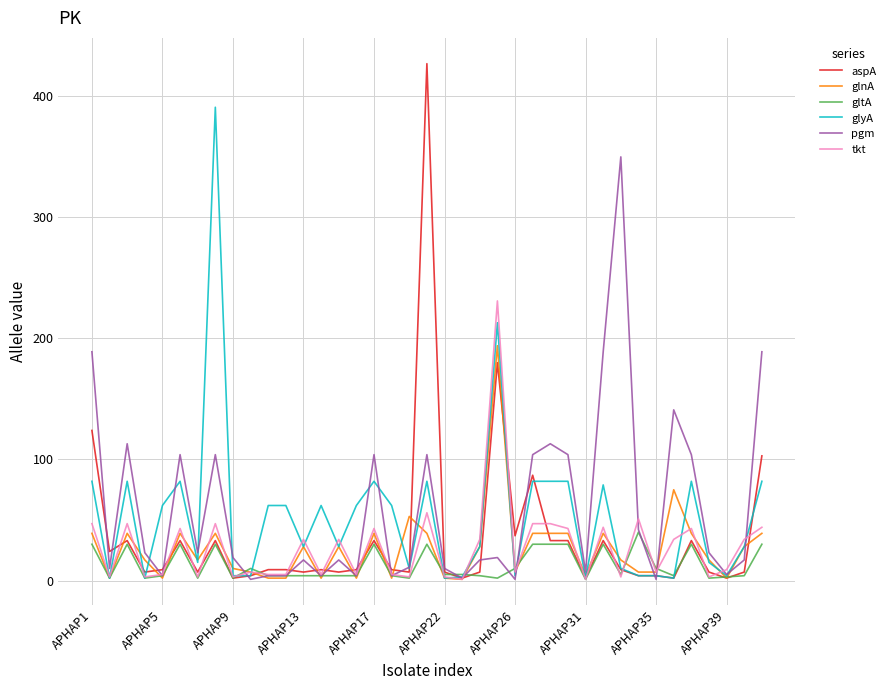

After their last crossing, which series has the higher values: gltA or pgm?

pgm